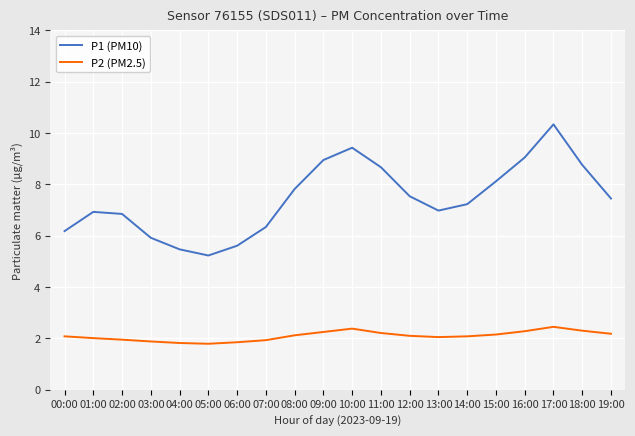

What is the difference between the maximum and minimum values in the P2 (PM2.5) series?

0.7